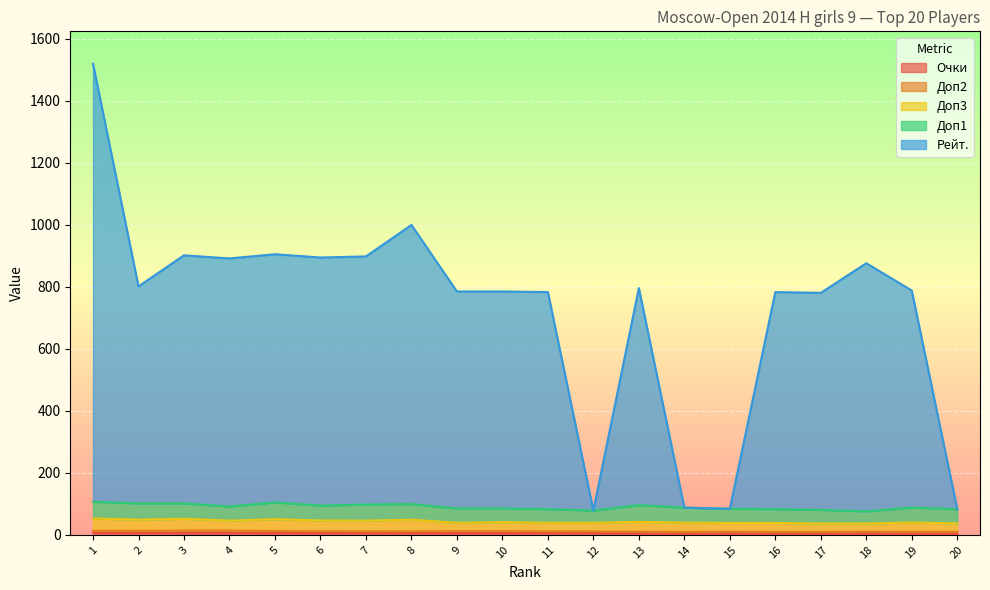

Which has a higher value, 15 or 16?

15